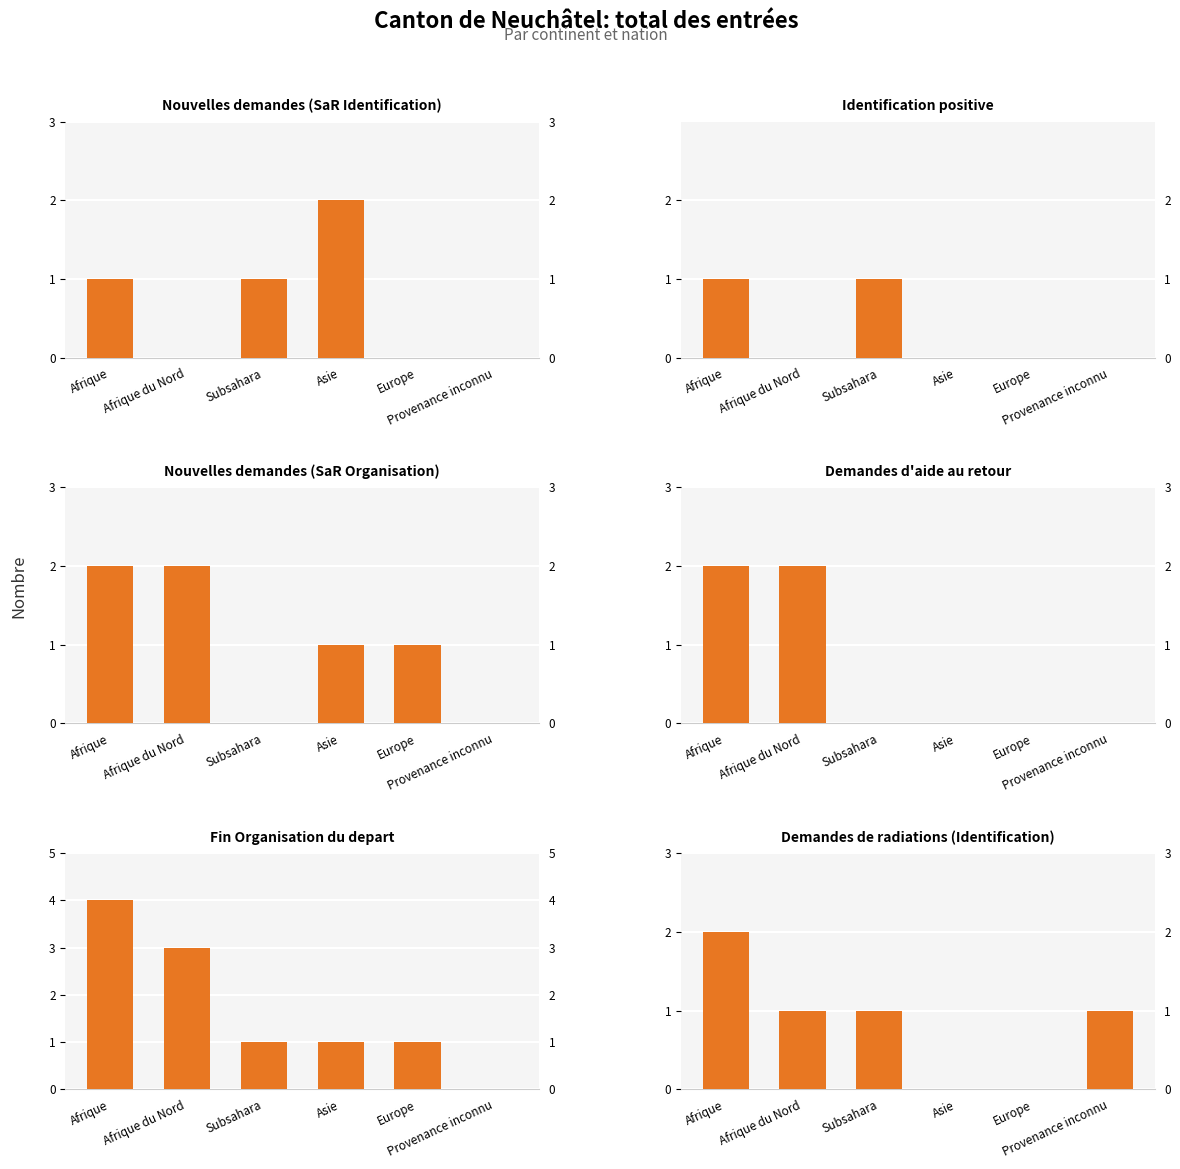

What is the difference between the maximum and minimum values in the Fin Organisation du depart series?

4